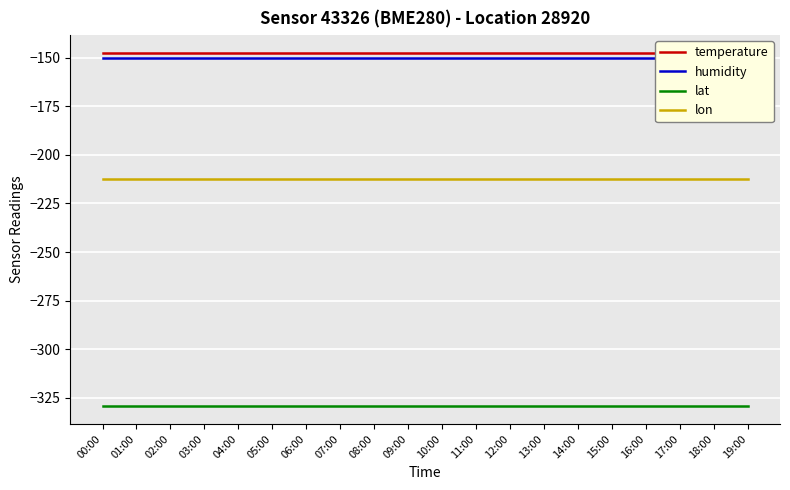

Reading left to right, list all the values displayed in this chart.

temperature: 00:00=-147.4	01:00=-147.4	02:00=-147.4	03:00=-147.4	04:00=-147.4	05:00=-147.4	06:00=-147.4	07:00=-147.4	08:00=-147.4	09:00=-147.4	10:00=-147.4	11:00=-147.4	12:00=-147.4	13:00=-147.4	14:00=-147.4	15:00=-147.4	16:00=-147.4	17:00=-147.4	18:00=-147.4	19:00=-147.4
humidity: 00:00=-150.0	01:00=-150.0	02:00=-150.0	03:00=-150.0	04:00=-150.0	05:00=-150.0	06:00=-150.0	07:00=-150.0	08:00=-150.0	09:00=-150.0	10:00=-150.0	11:00=-150.0	12:00=-150.0	13:00=-150.0	14:00=-150.0	15:00=-150.0	16:00=-150.0	17:00=-150.0	18:00=-150.0	19:00=-150.0
lat: 00:00=-329.4	01:00=-329.4	02:00=-329.4	03:00=-329.4	04:00=-329.4	05:00=-329.4	06:00=-329.4	07:00=-329.4	08:00=-329.4	09:00=-329.4	10:00=-329.4	11:00=-329.4	12:00=-329.4	13:00=-329.4	14:00=-329.4	15:00=-329.4	16:00=-329.4	17:00=-329.4	18:00=-329.4	19:00=-329.4
lon: 00:00=-212.5	01:00=-212.5	02:00=-212.5	03:00=-212.5	04:00=-212.5	05:00=-212.5	06:00=-212.5	07:00=-212.5	08:00=-212.5	09:00=-212.5	10:00=-212.5	11:00=-212.5	12:00=-212.5	13:00=-212.5	14:00=-212.5	15:00=-212.5	16:00=-212.5	17:00=-212.5	18:00=-212.5	19:00=-212.5